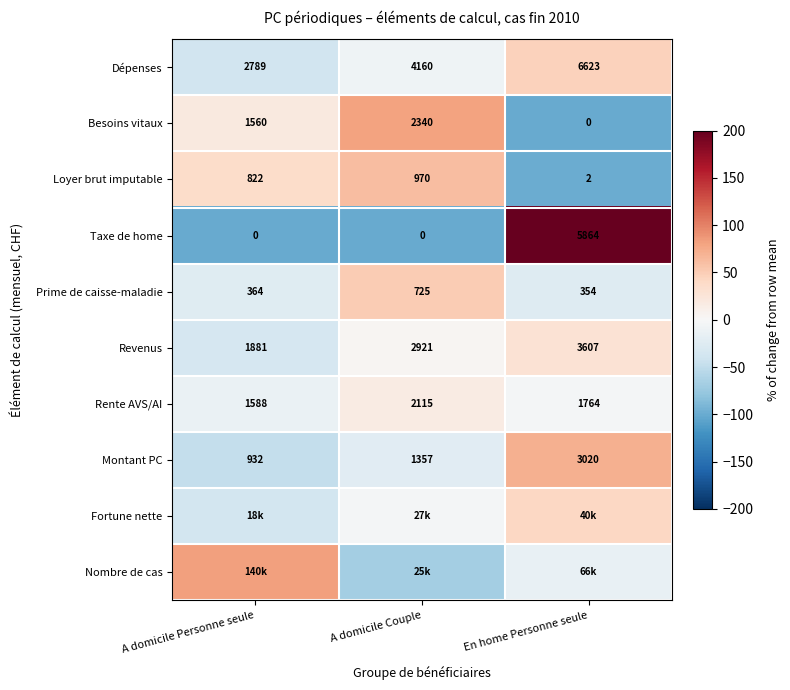

How many values in Besoins vitaux are above zero?

2